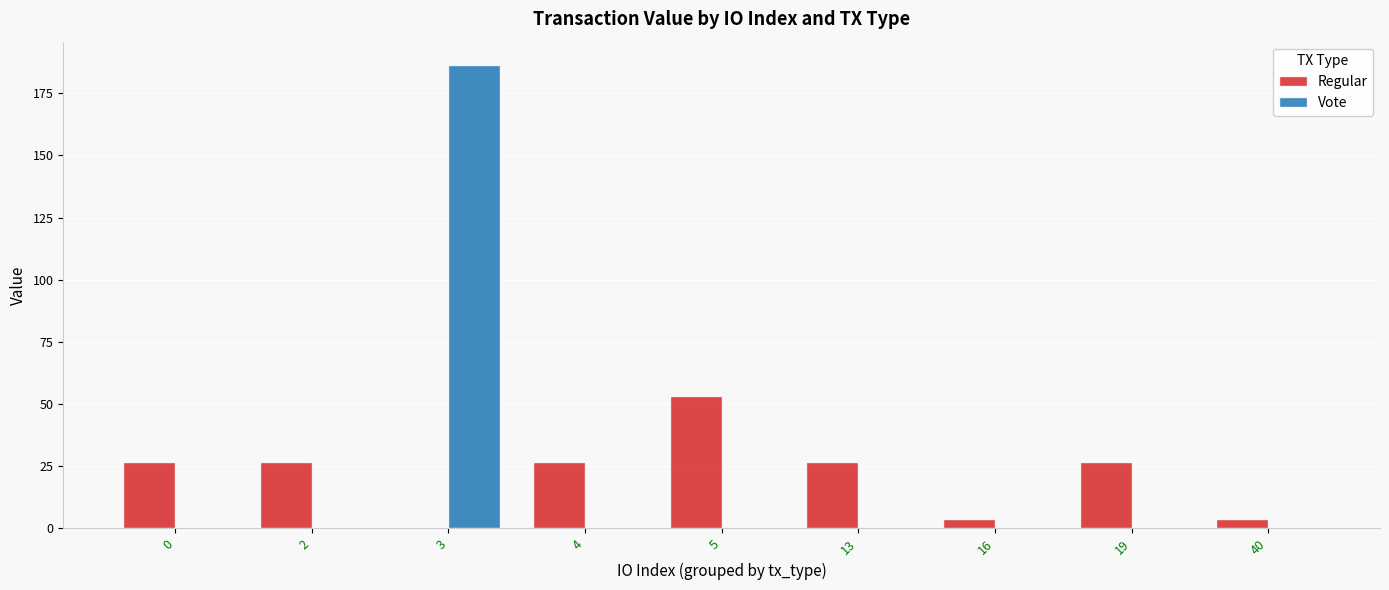

Reading left to right, what are all the values shown in this chart?

Regular: 26.6	26.6	0.0	26.6	53.3	26.6	3.7	26.6	3.7
Vote: 0.0	0.0	186.4	0.0	0.0	0.0	0.0	0.0	0.0